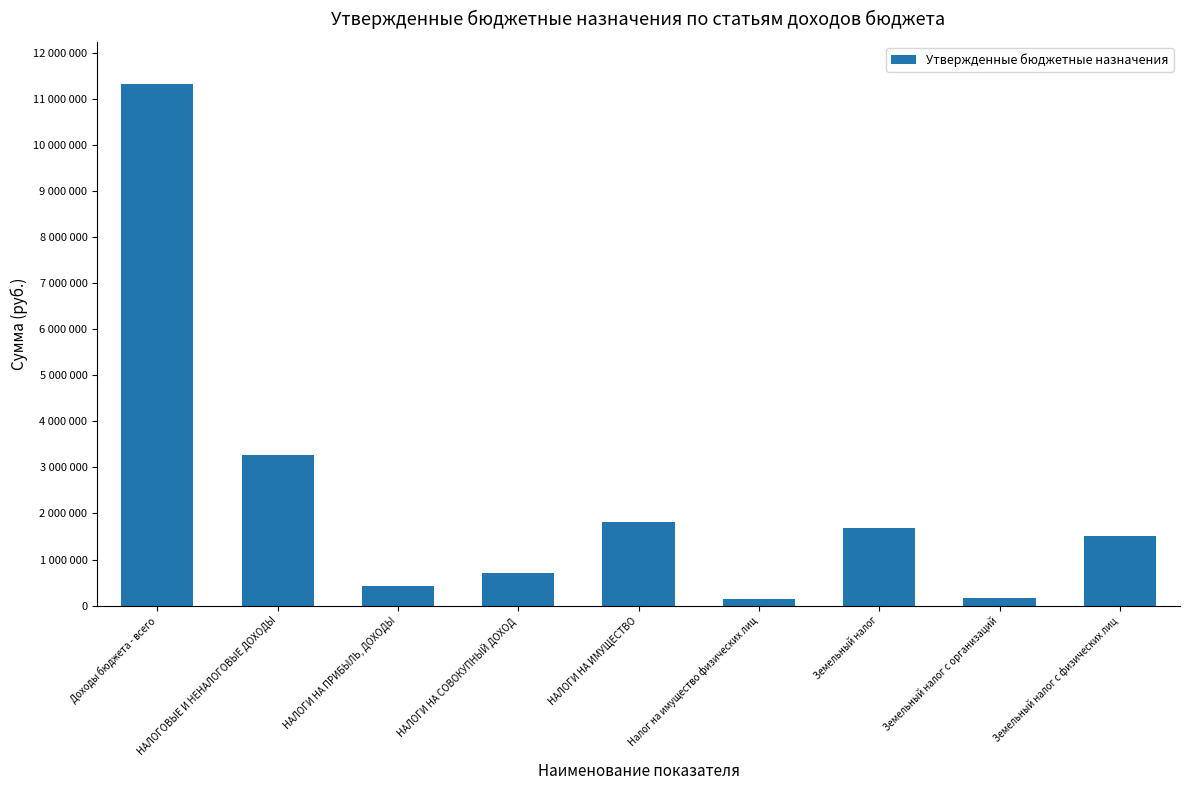

The value at НАЛОГИ НА СОВОКУПНЫЙ ДОХОД is 713500. True or false?

True